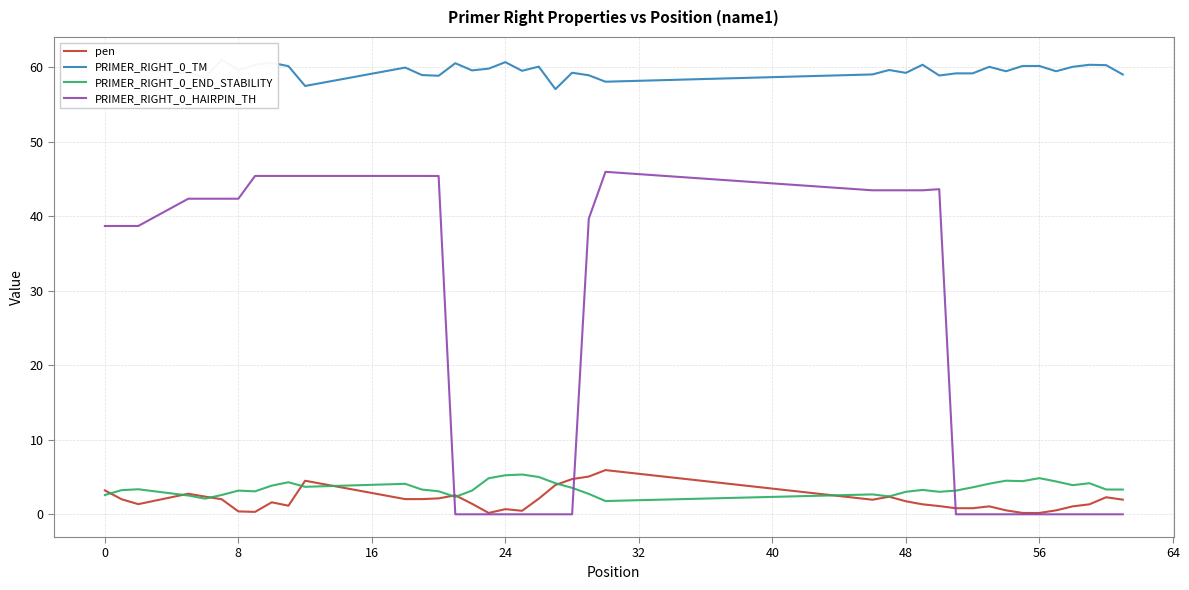

What is the lowest value of the PRIMER_RIGHT_0_TM series?

57.1